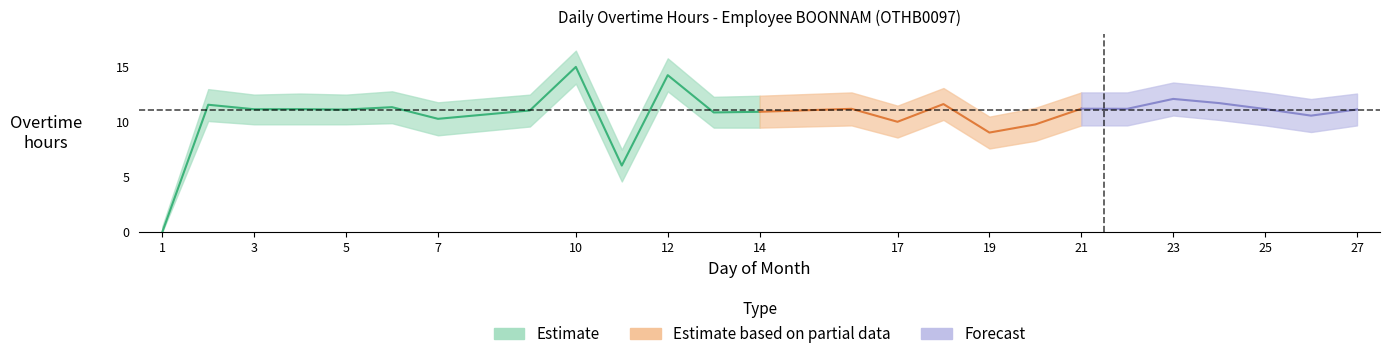

How many lines are shown in the chart?

3